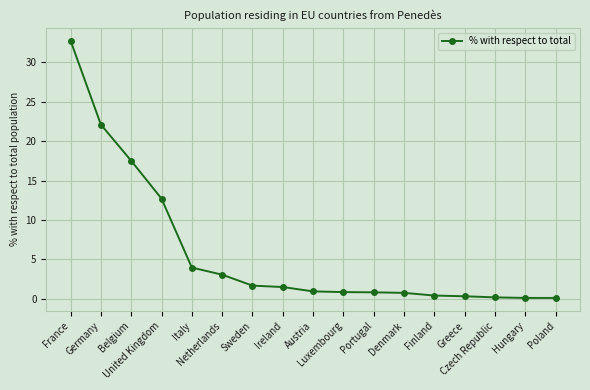

Is it true that the value at Finland is 0.4?

True